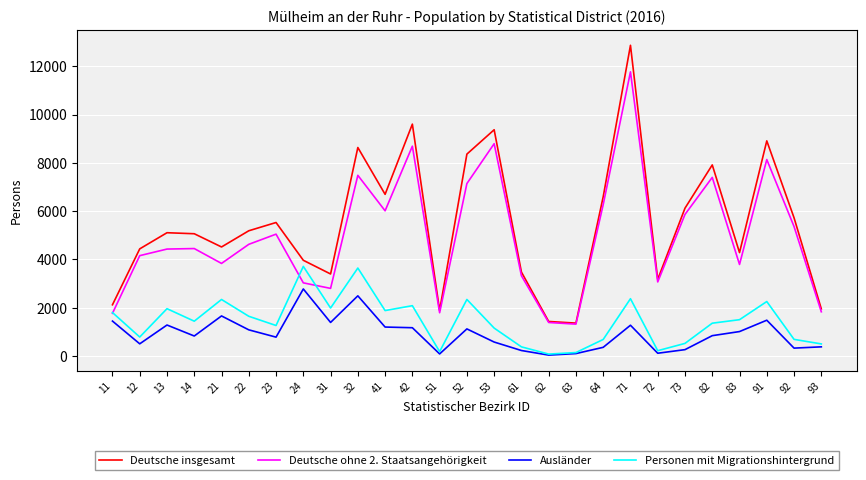

Which series has the largest range (max minus min)?

Deutsche insgesamt